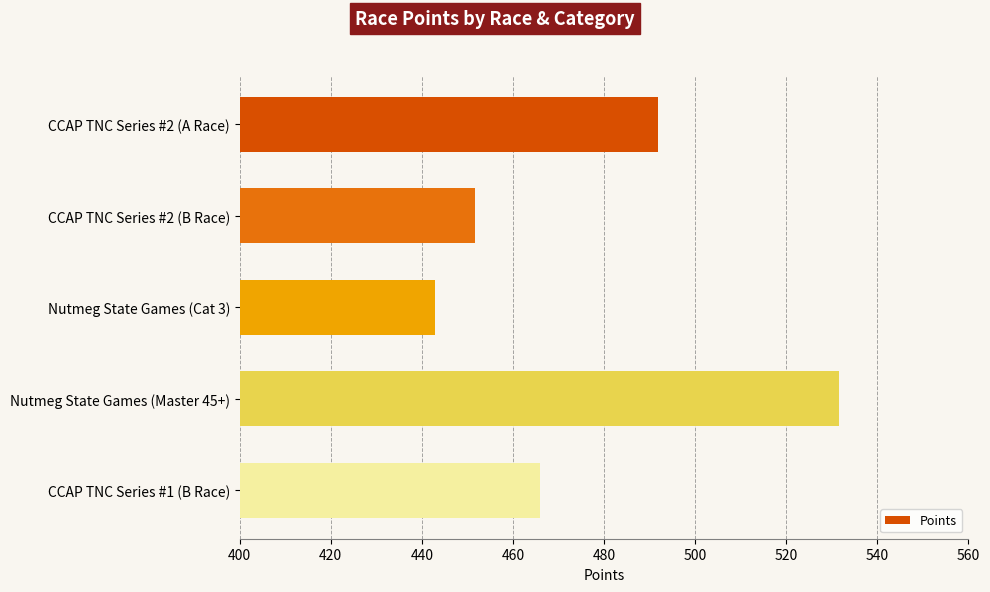

How many values exceed 466?

3